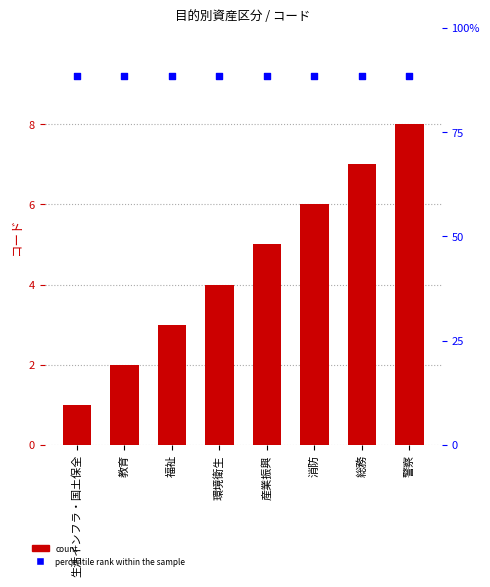

Which series has the largest total across all categories?

percentile rank within the sample